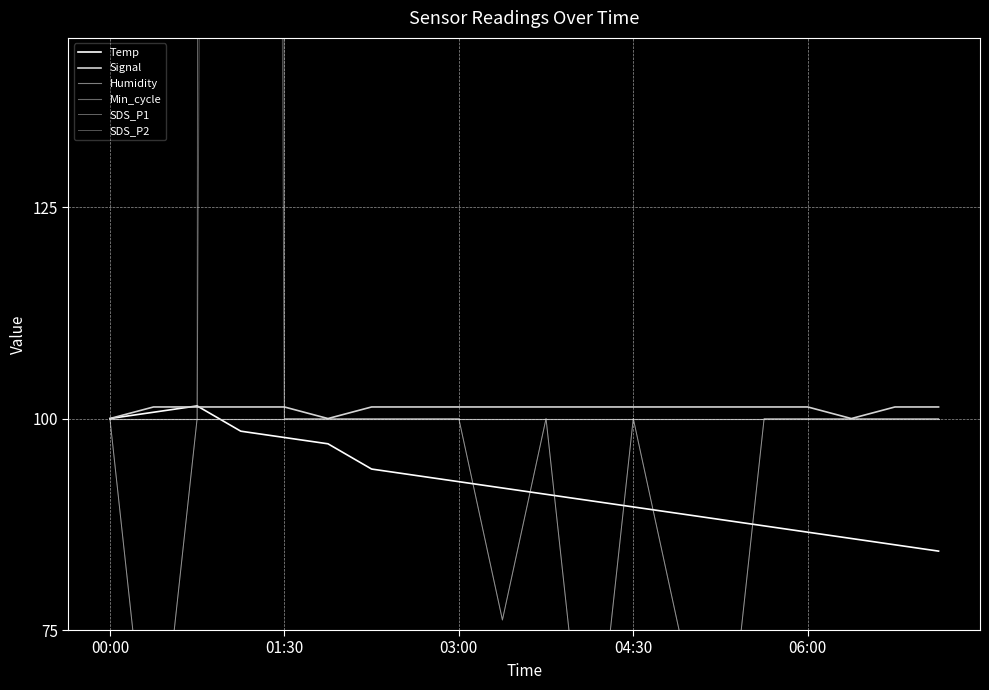

What is the sum of all Temp values?

1844.0